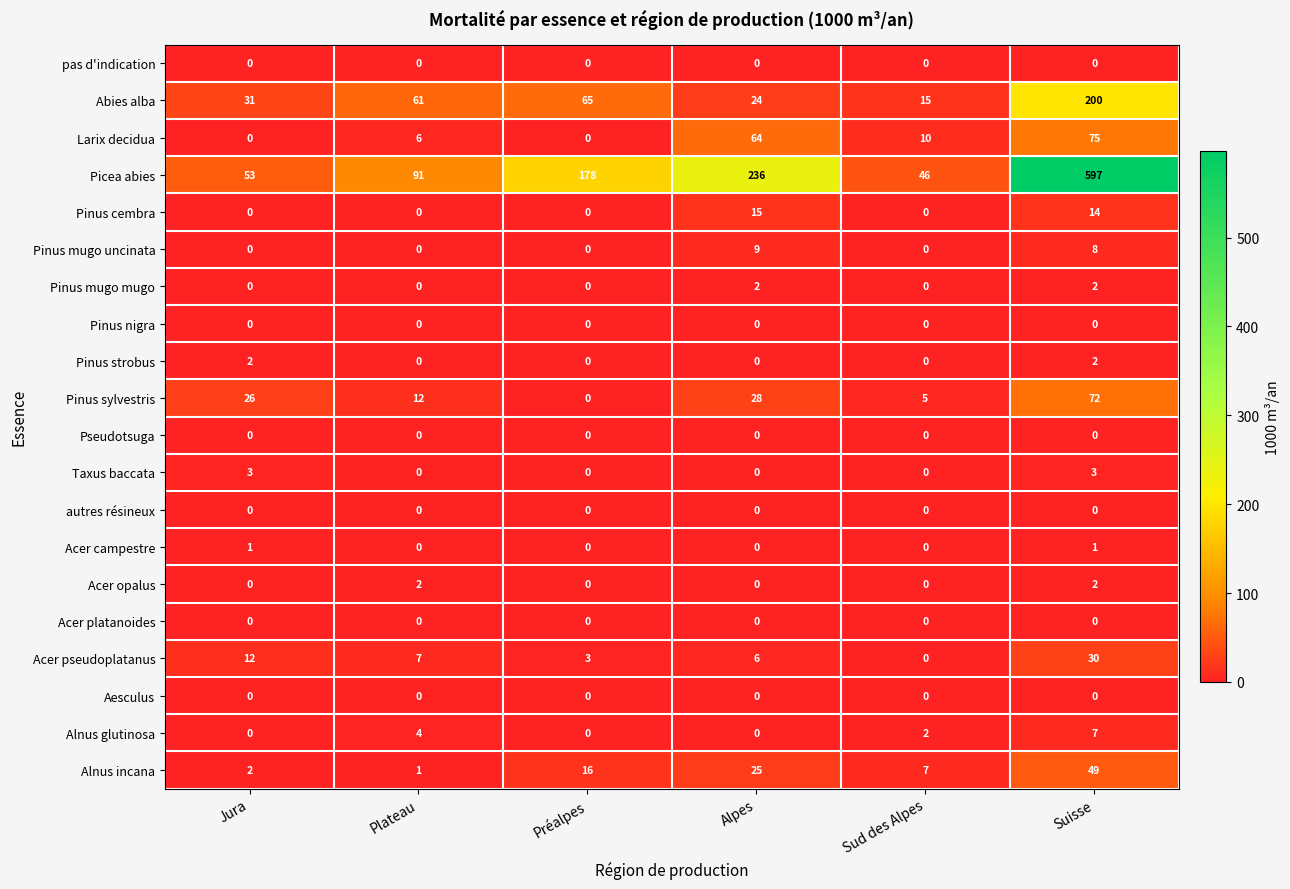

Which series has the largest range (max minus min)?

Picea abies